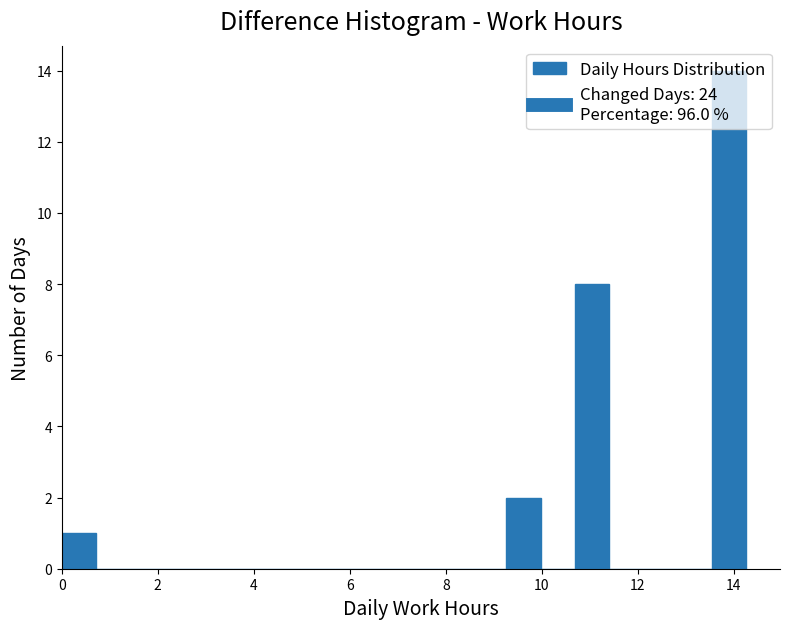

Around what value on the x-axis is the tallest bar? Give the approximate position of its centre, as read against the axis.

13.8